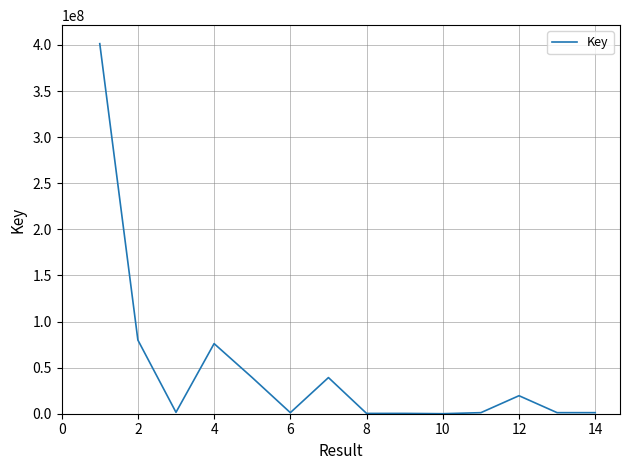

Does the chart have visible grid lines?

Yes